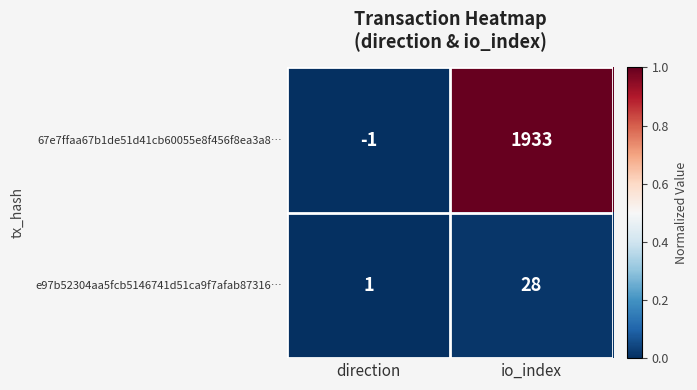

The value of e97b52304aa5fcb5146741d51ca9f7afab87316… at direction is 0. True or false?

False